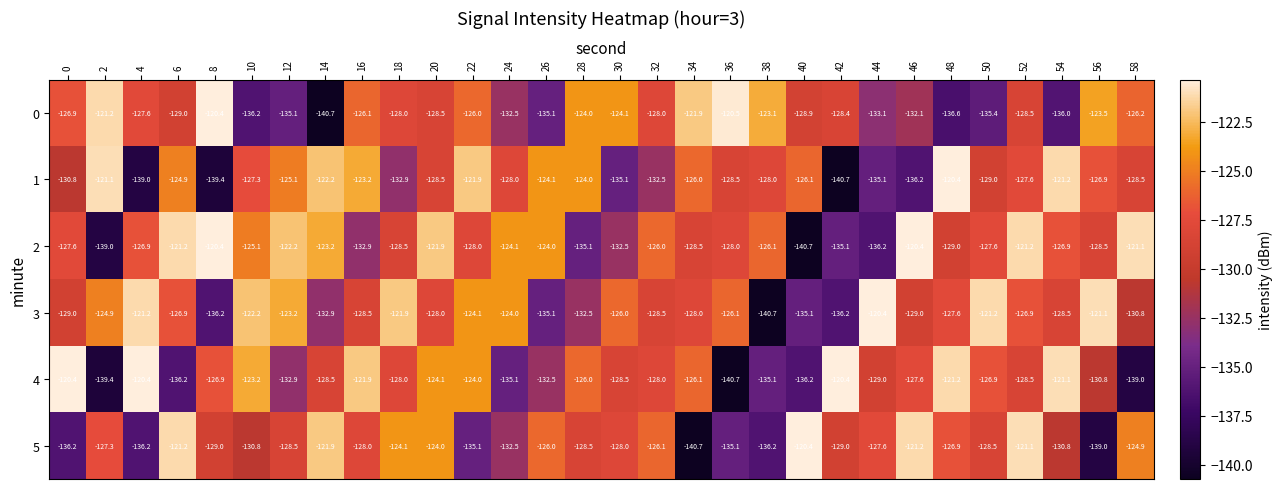

What is the difference between the maximum and second lowest values in the 0 series?

16.2